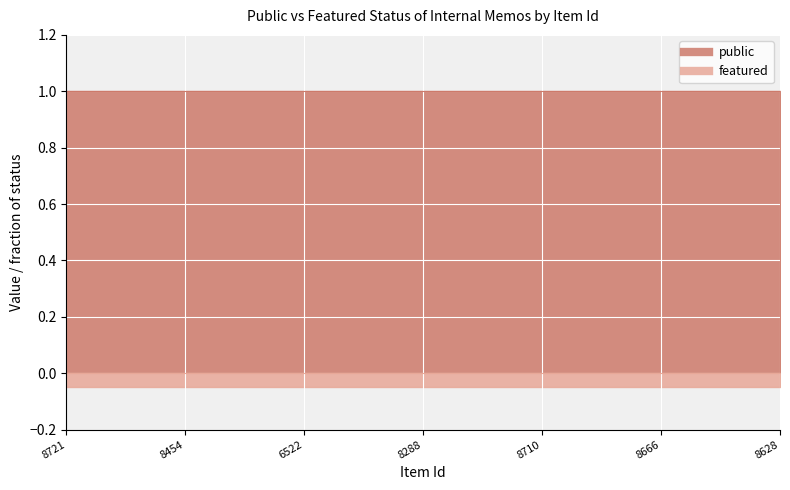

The value of featured at 8628 is 0. True or false?

True